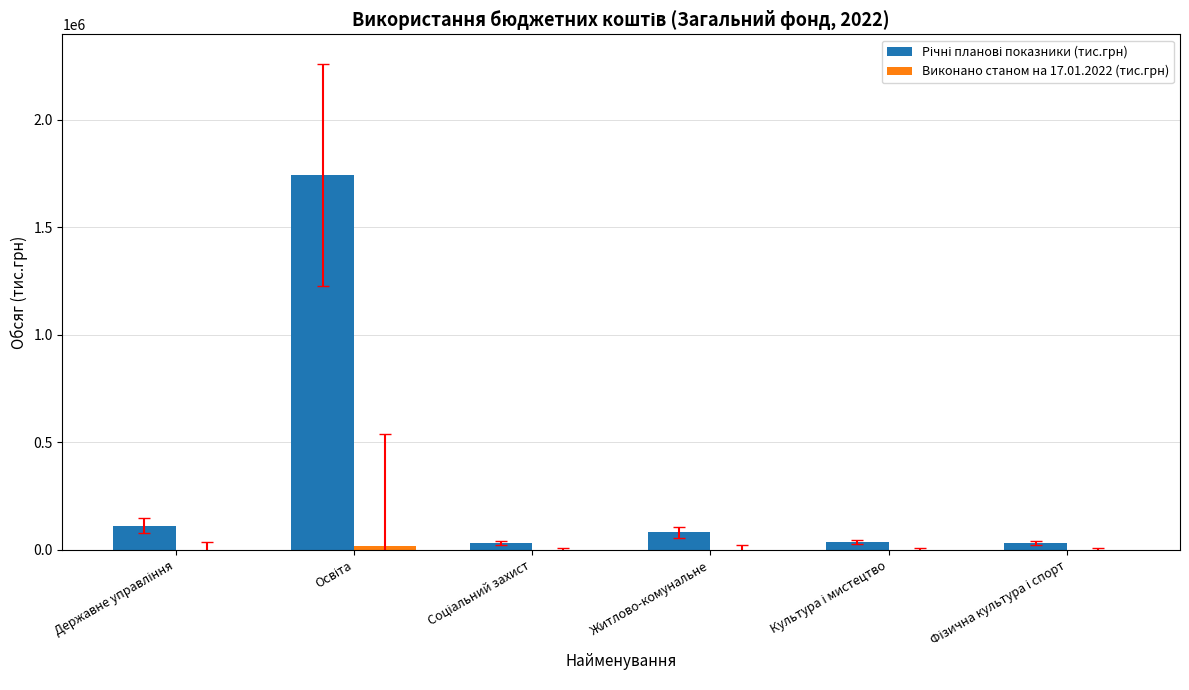

How many data points does each series have?

6